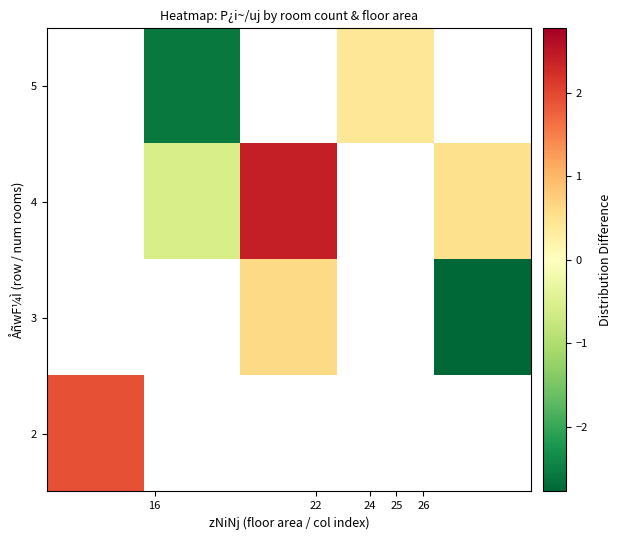

Count the number of categories in the chart.

5